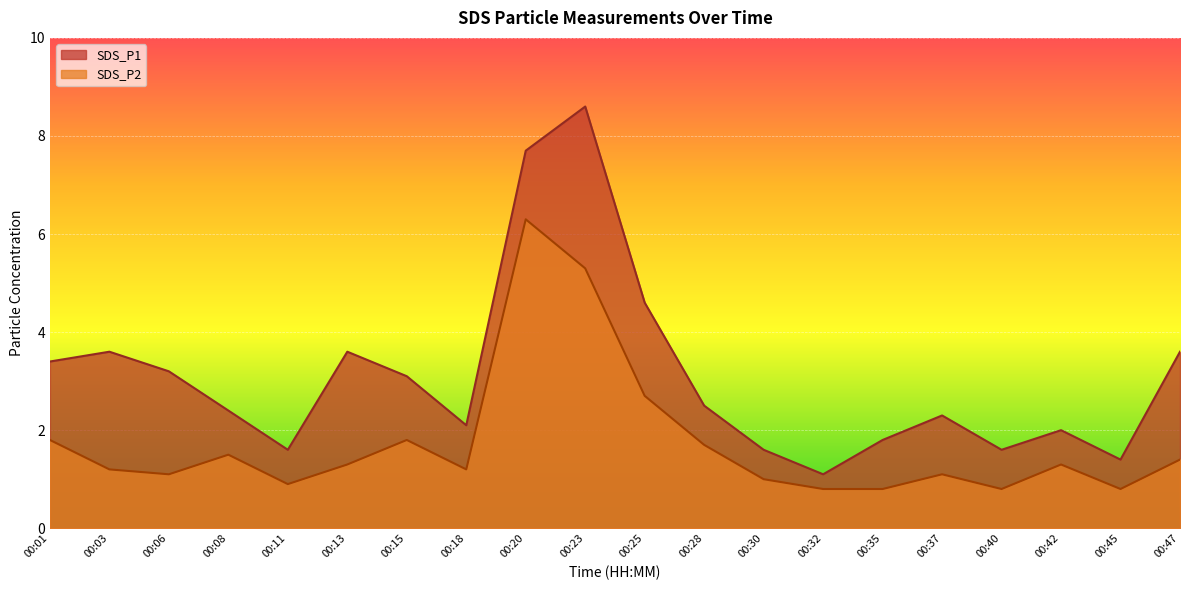

The value of SDS_P2 at 00:13 is 0.5. True or false?

False